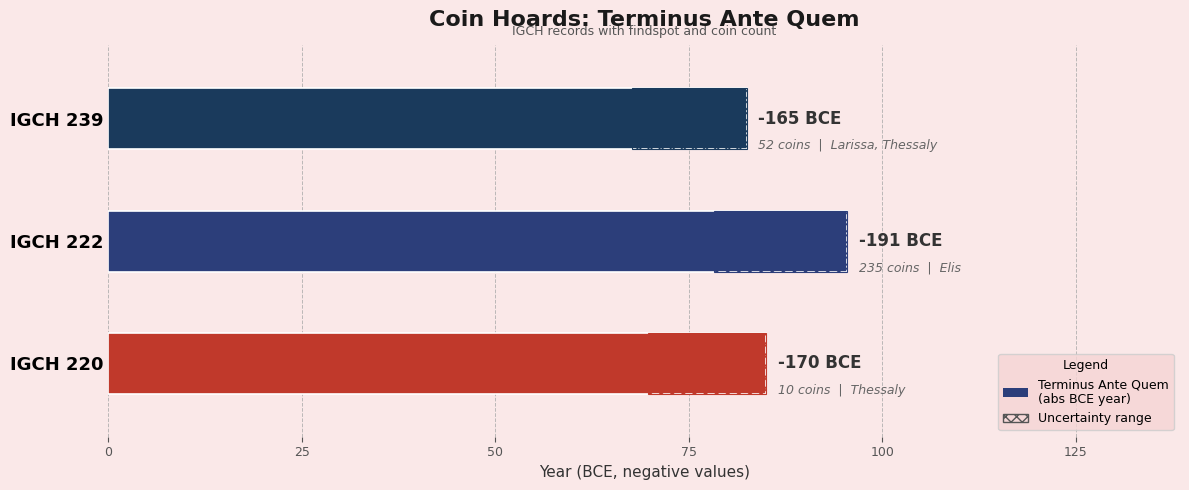

Is it true that Terminus Ante Quem (abs BCE year) equals 191.0 at IGCH 222?

True